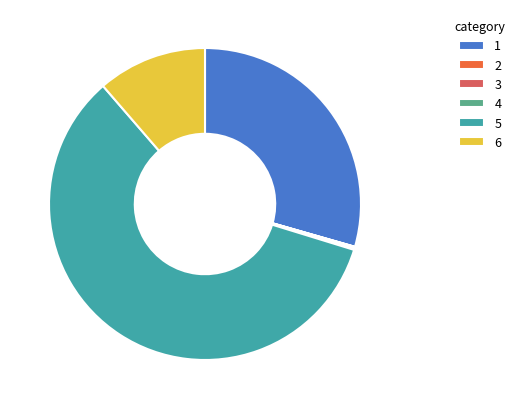

Which slice represents more than half of the pie?

5